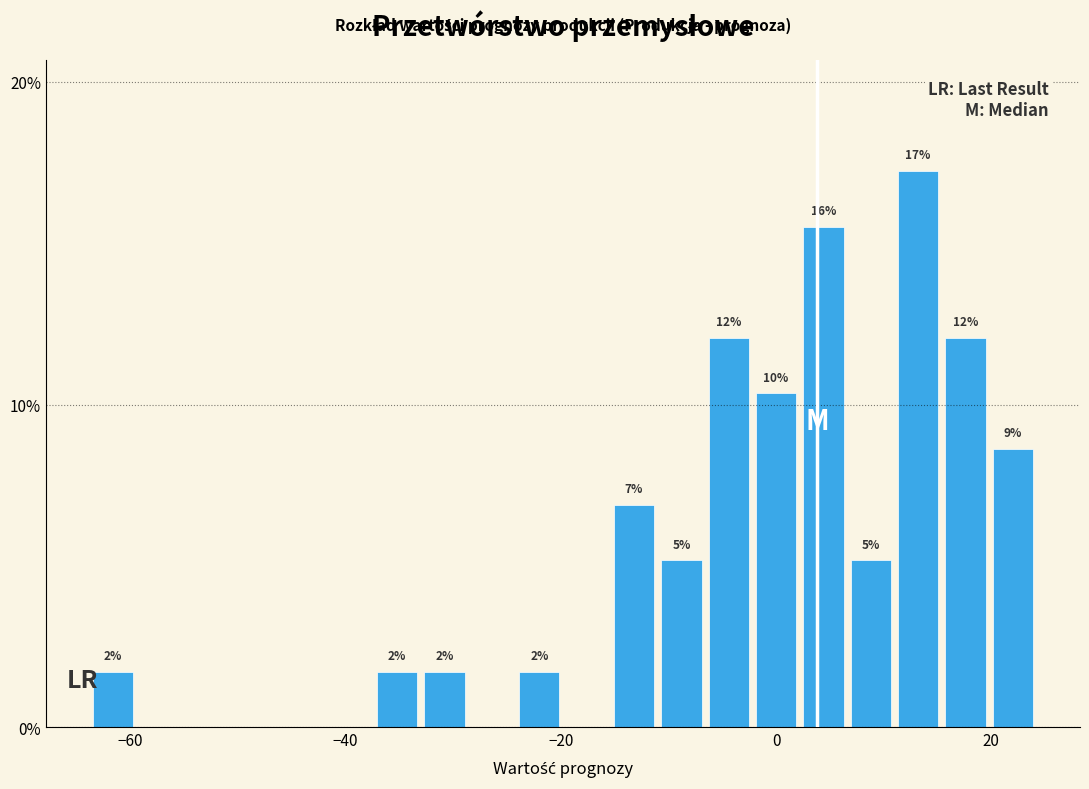

Read against the x-axis, roughly where is the centre of the tallest bar?

14